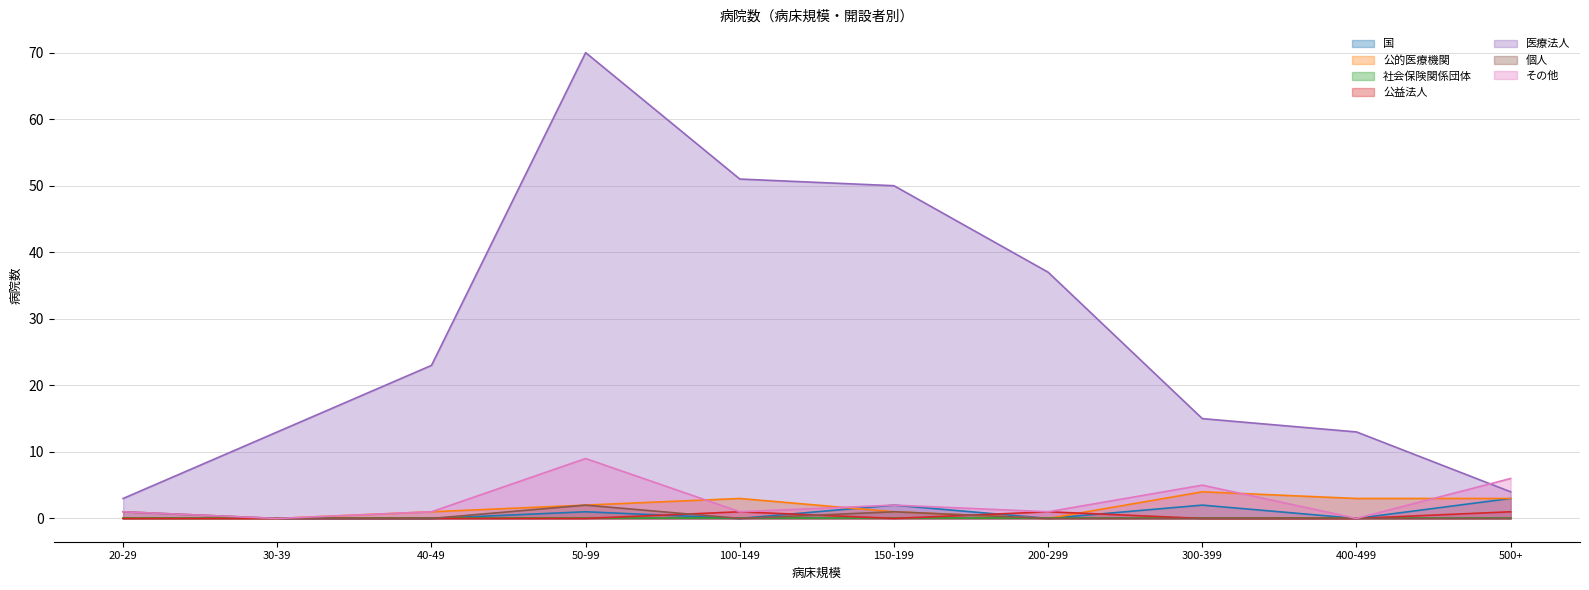

How many lines are shown in the chart?

7